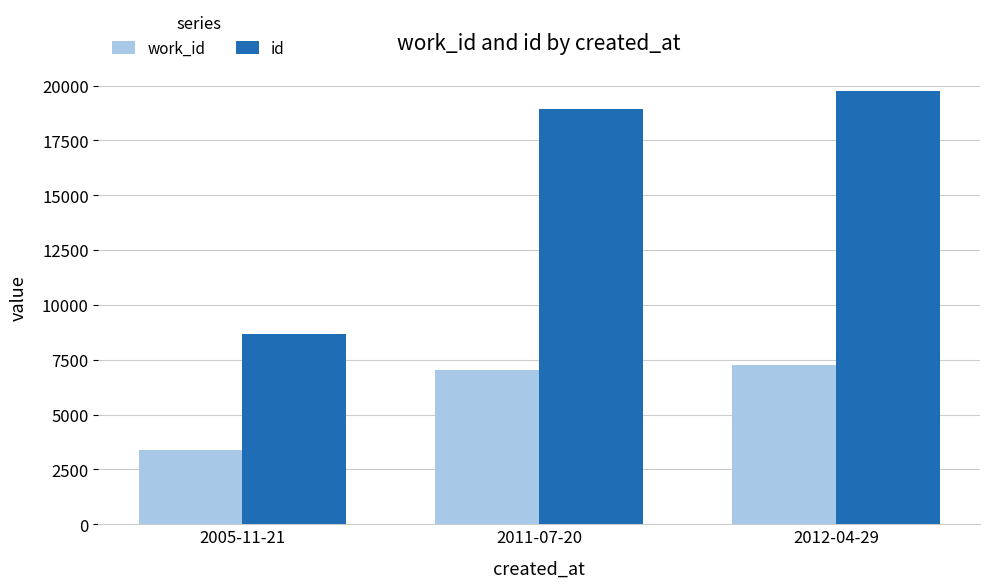

List the series in order of their overall mean, lowest first.

work_id, id